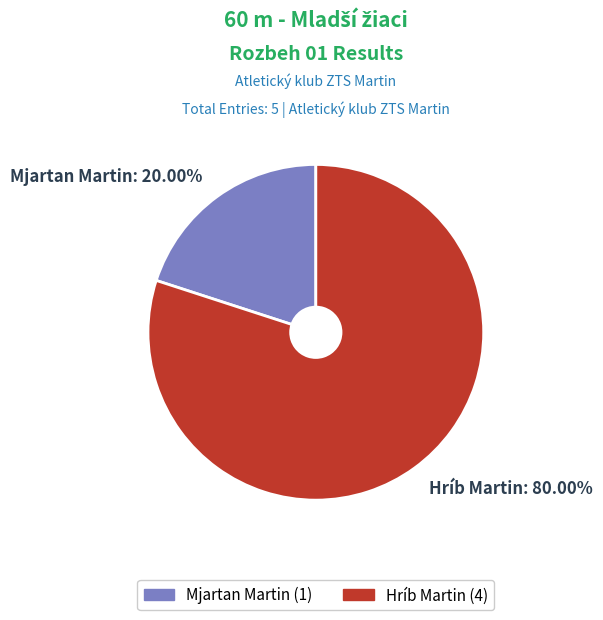

Combined, what portion of the pie is Mjartan Martin and Hríb Martin?

100.0%